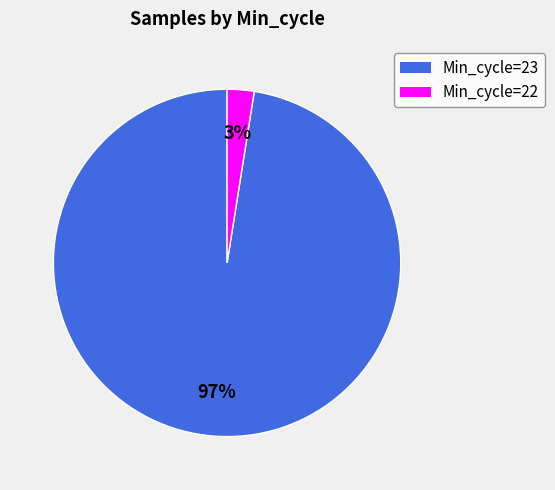

Is there any slice that represents more than half of the pie?

Yes